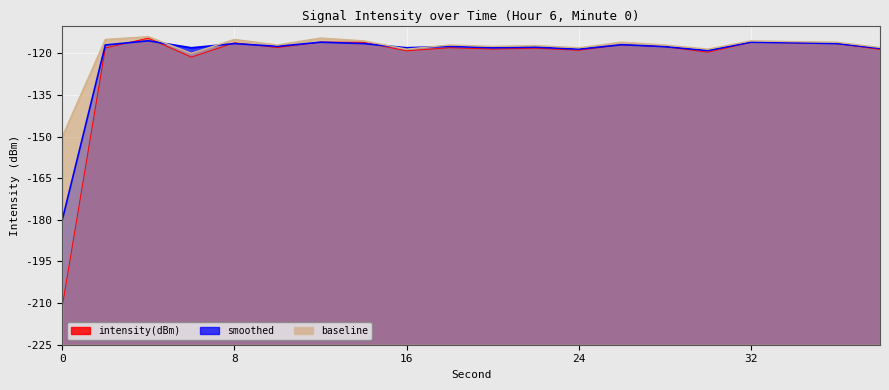

What is the difference between the intensity(dBm) values at 4 and 12?

1.4